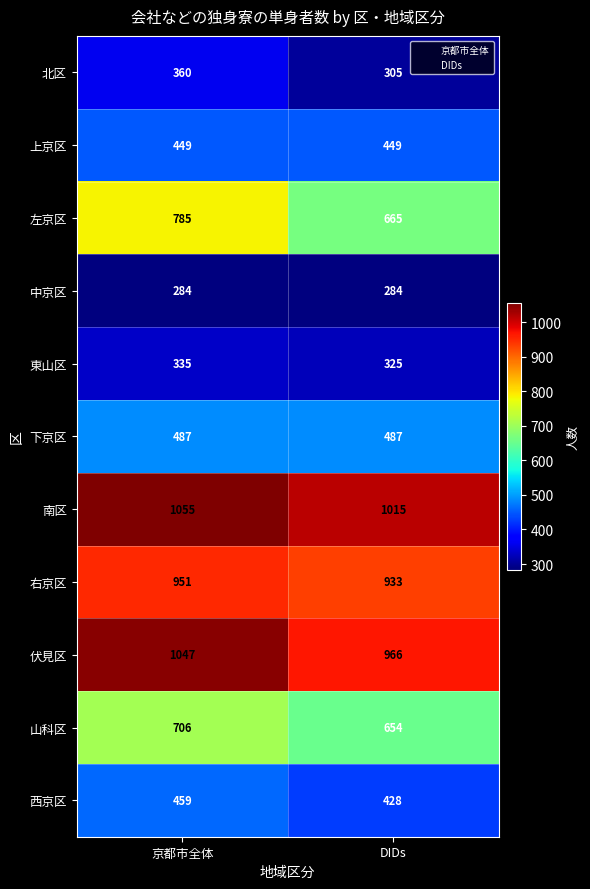

Read the 北区 value at DIDs, to the nearest 5.

305